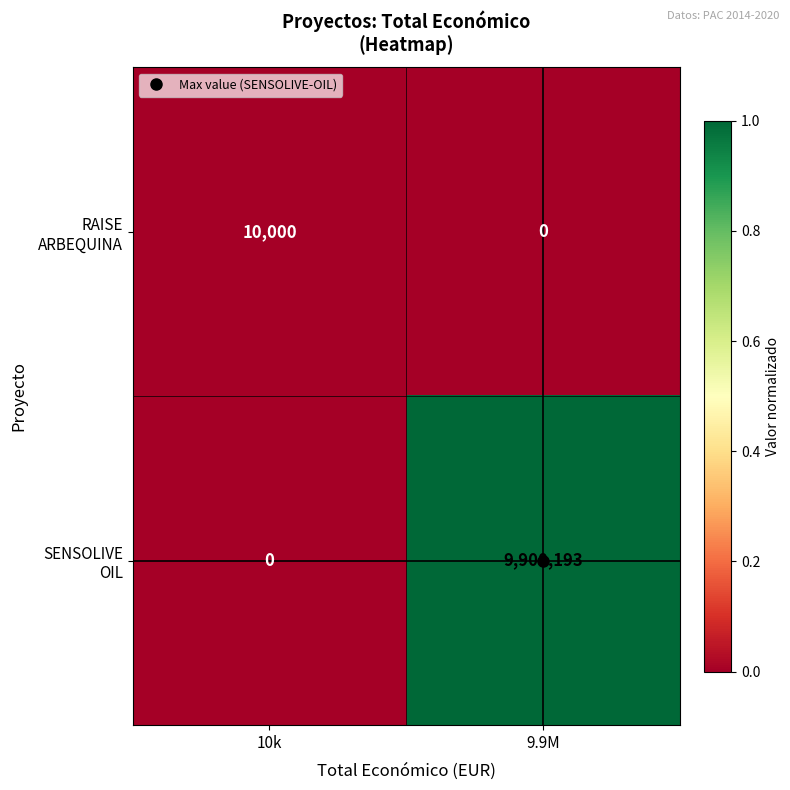

What is the maximum value shown in the chart?

9900193